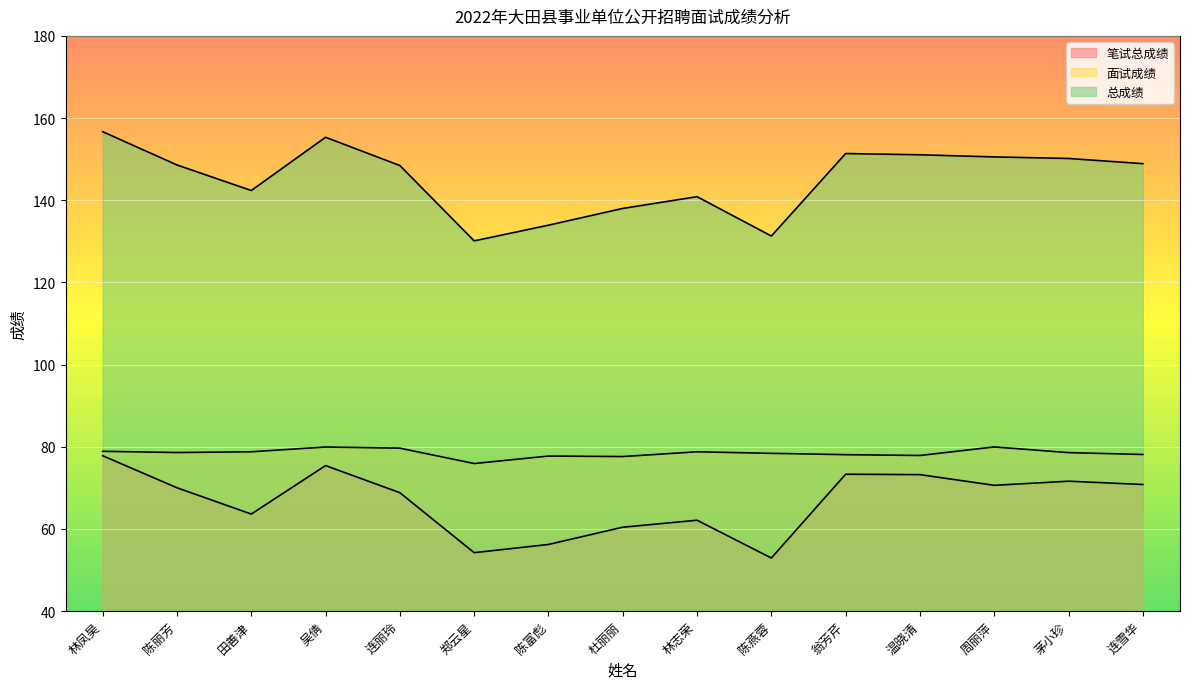

Read the 总成绩 value at 陈丽芳.

148.6